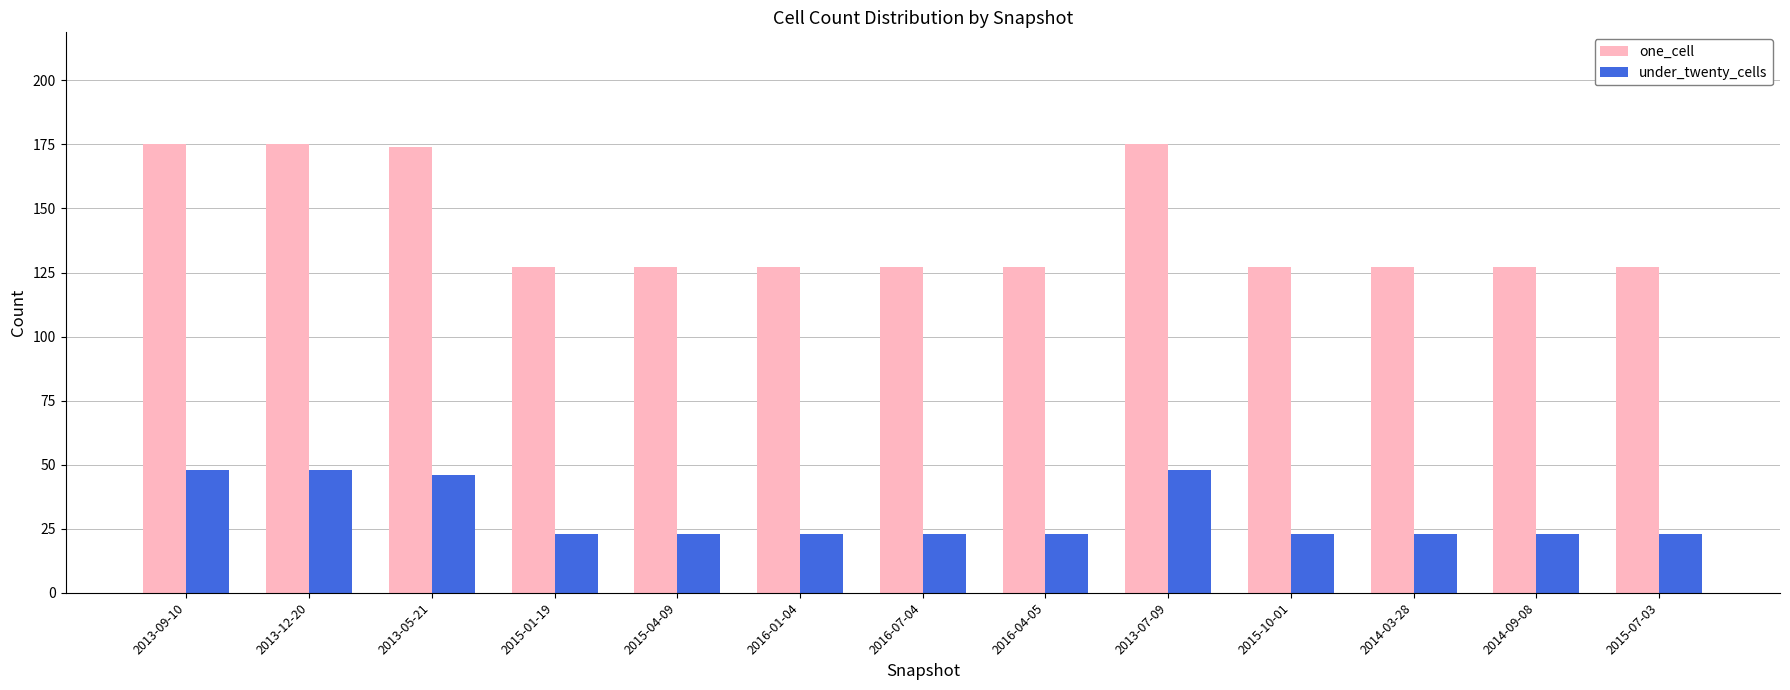

How many bars are there in total?

26